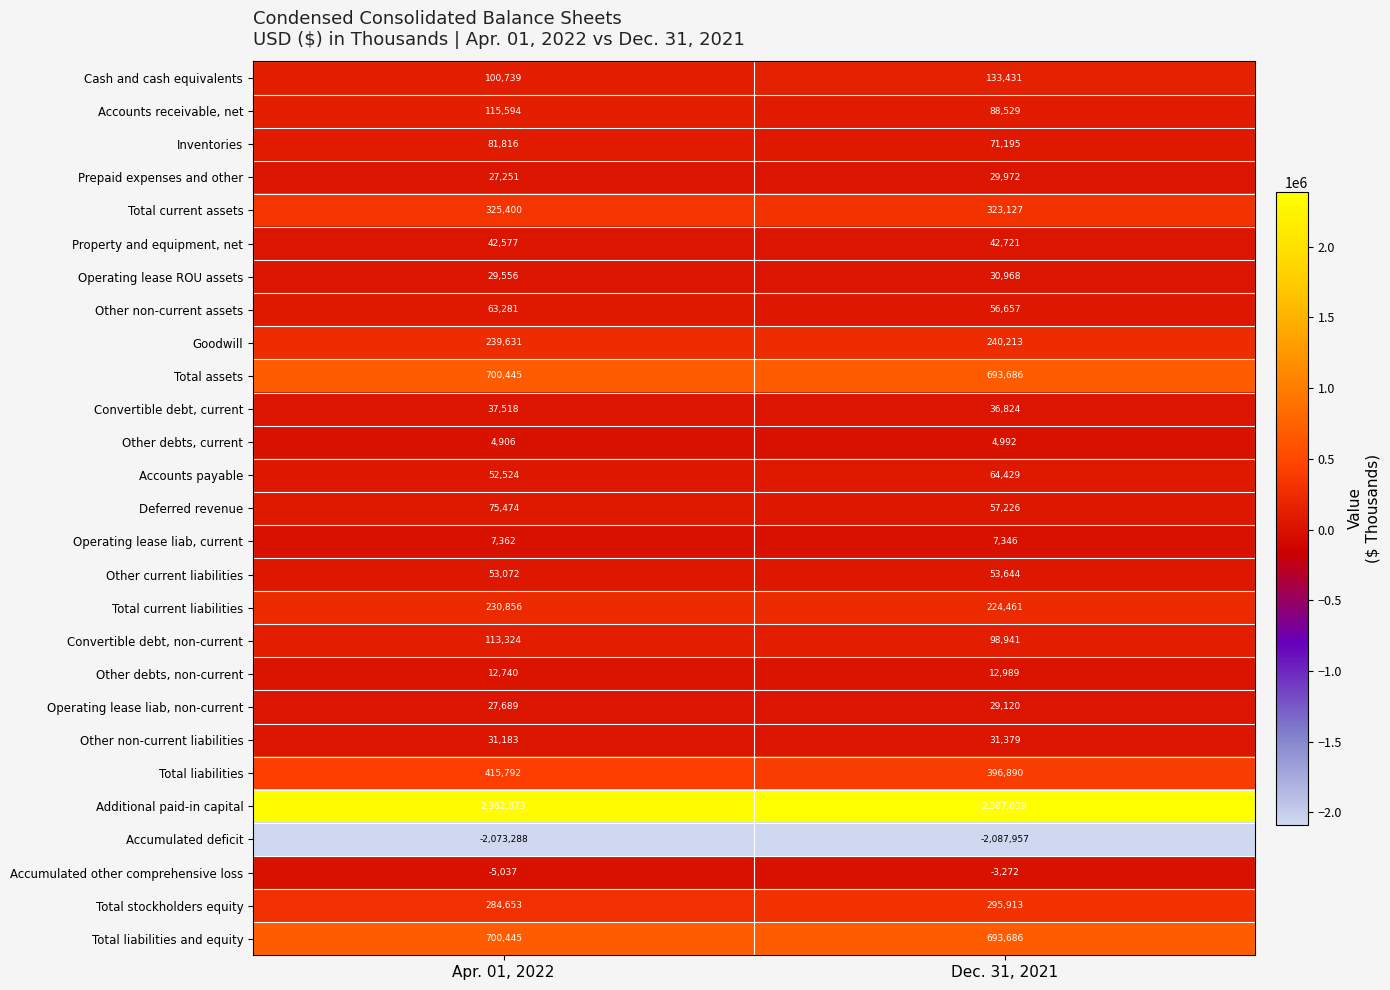

Rank the categories by Goodwill value from lowest to highest.

Apr. 01, 2022, Dec. 31, 2021